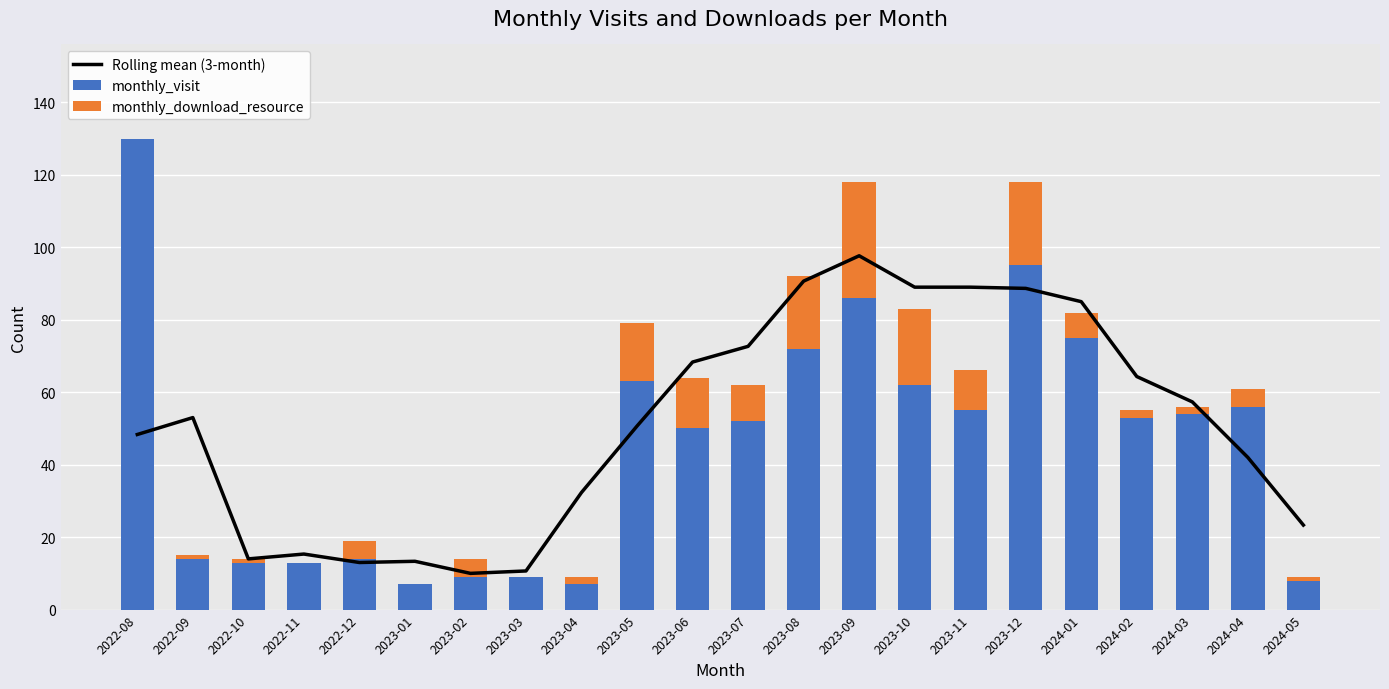

The monthly_download_resource series shows 10.8 at 2024-01. True or false?

False